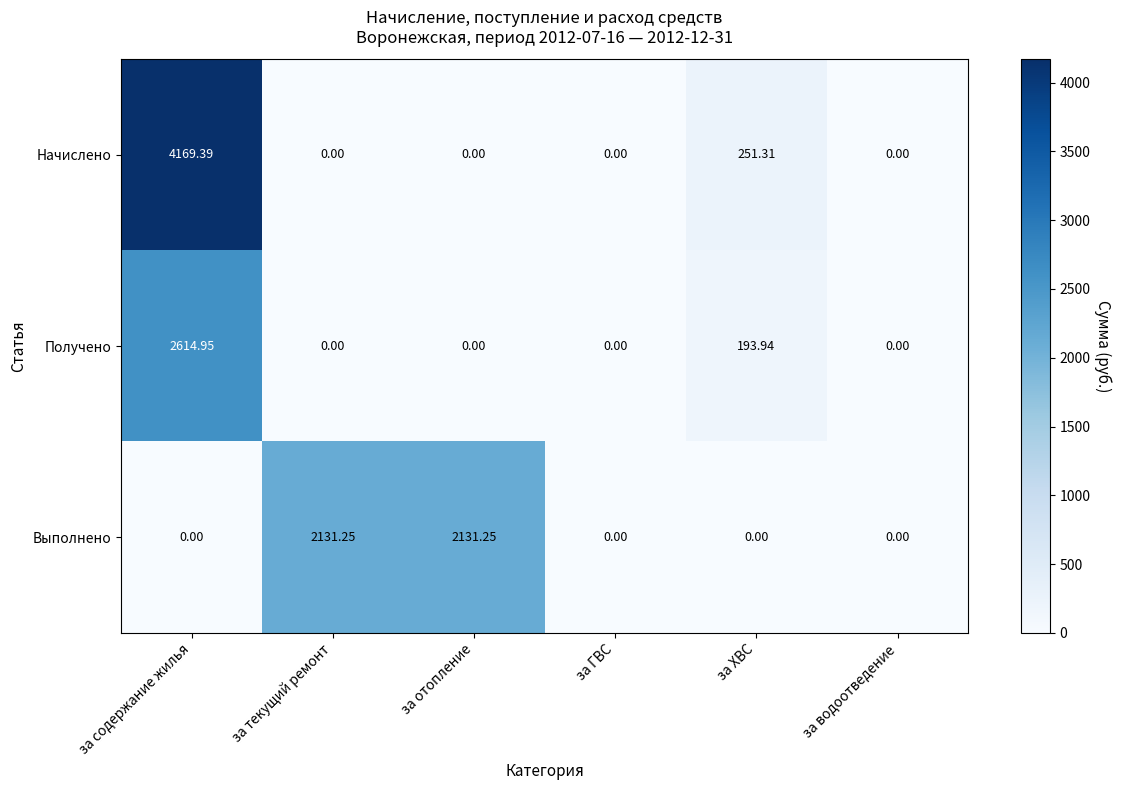

Where is Получено nearest to the value 1307?

за ХВС